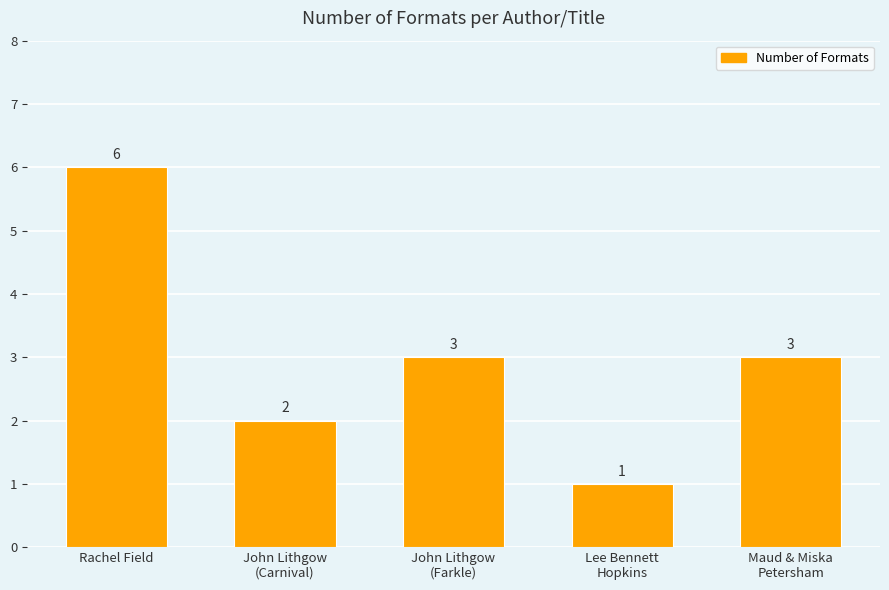

What is the label of the 3rd bar from the left?

John Lithgow
(Farkle)